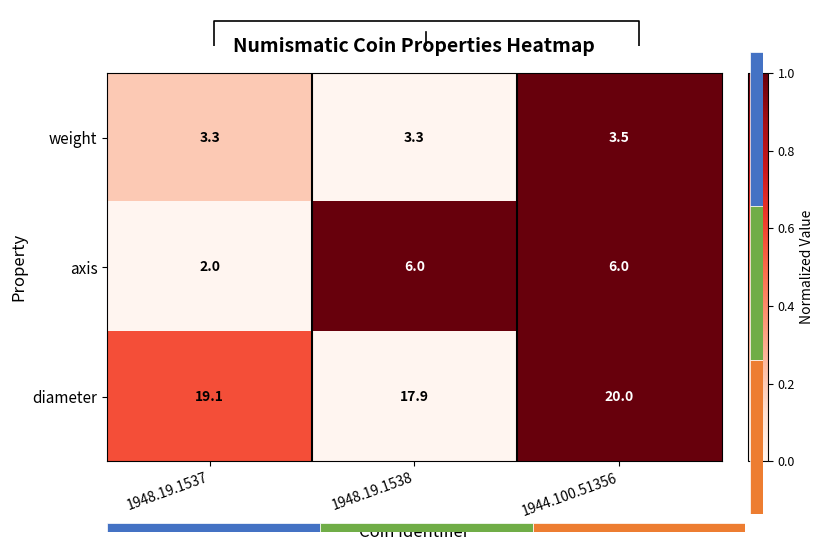

What is the lowest value of the diameter series?

17.9